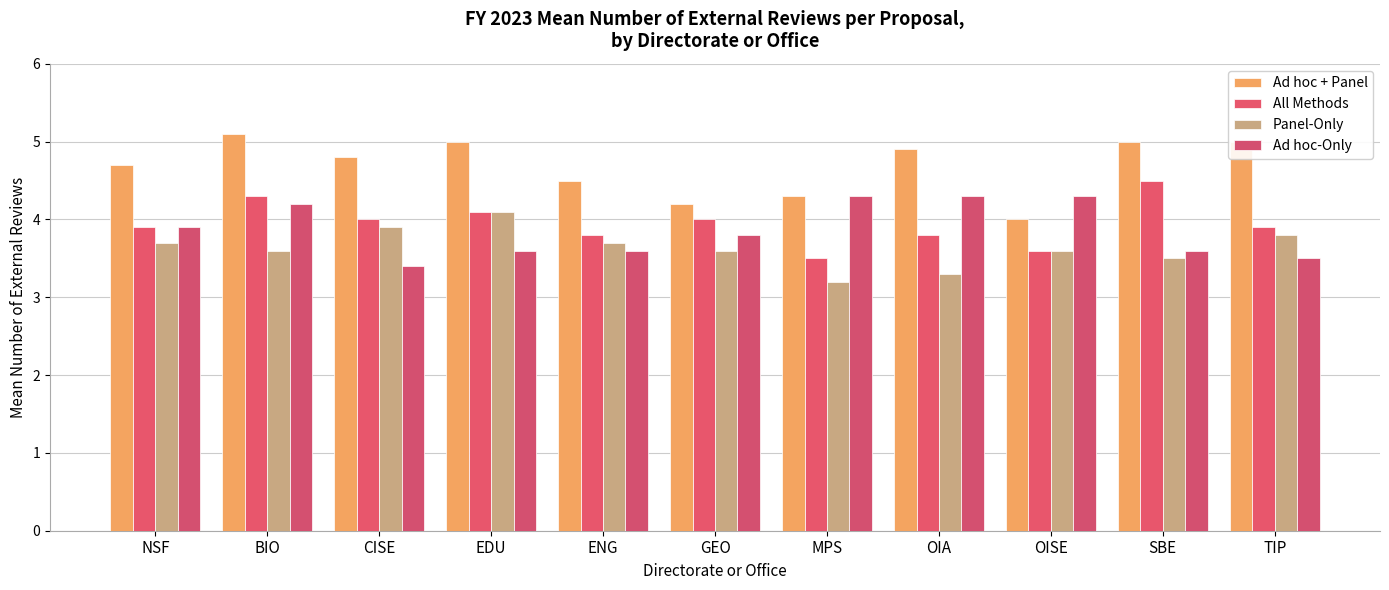

Is the value of All Methods at NSF greater than the value of Panel-Only at TIP?

Yes